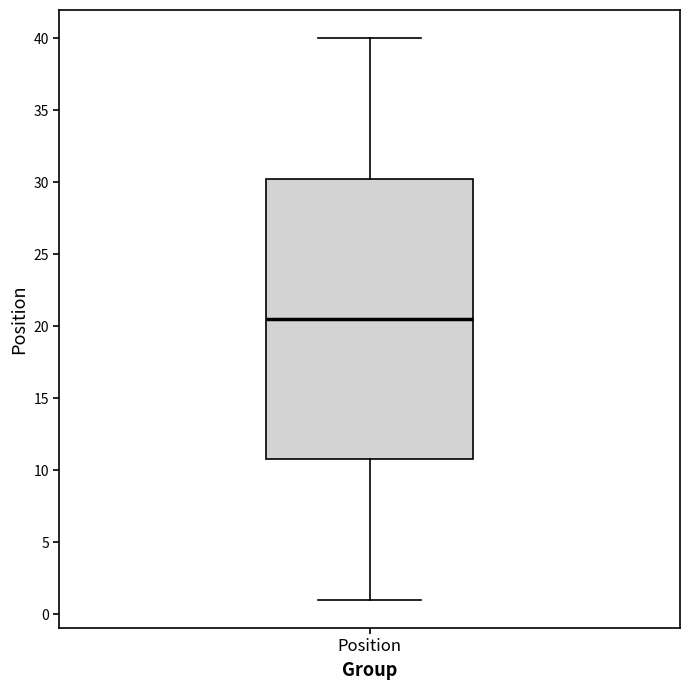

Transcribe this box plot: give where the median line is, the range the box spans, and where the two whiskers end, as read against the y-axis. The values are not printed on the chart, so give them approximately, as read against the axis.

median 20.5, box 11.0 to 30.5, whiskers 1.0 to 40.0